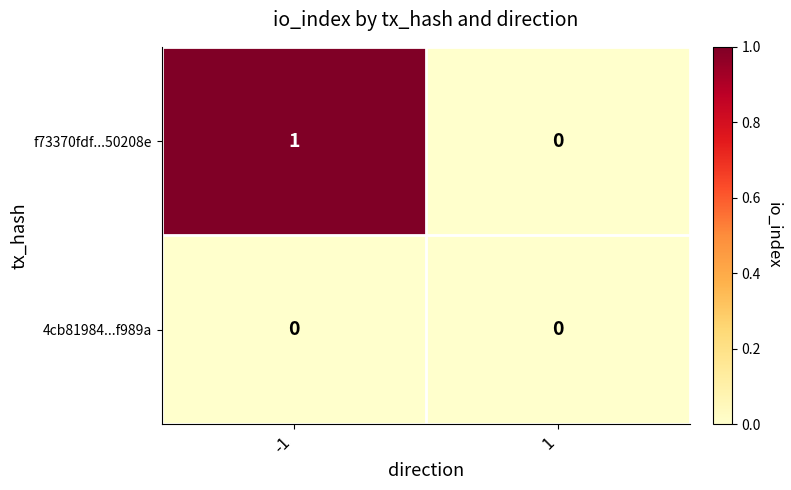

At -1, list the series in order from largest to smallest.

f73370fdf...50208e, 4cb81984...f989a